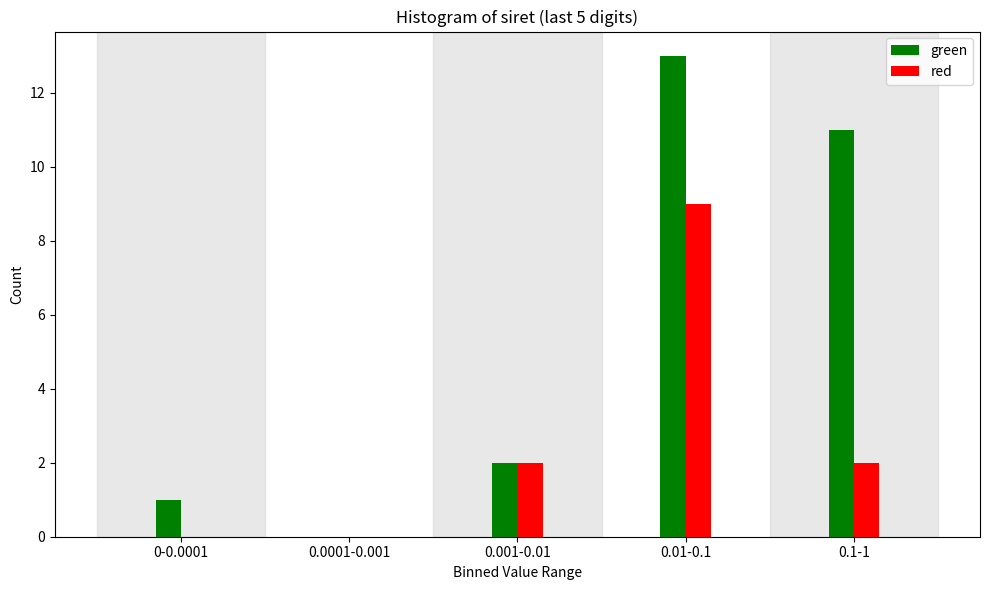

Reading left to right, what are all the values shown in this chart?

green: 0-0.0001=1	0.0001-0.001=0	0.001-0.01=2	0.01-0.1=13	0.1-1=11
red: 0-0.0001=0	0.0001-0.001=0	0.001-0.01=2	0.01-0.1=9	0.1-1=2